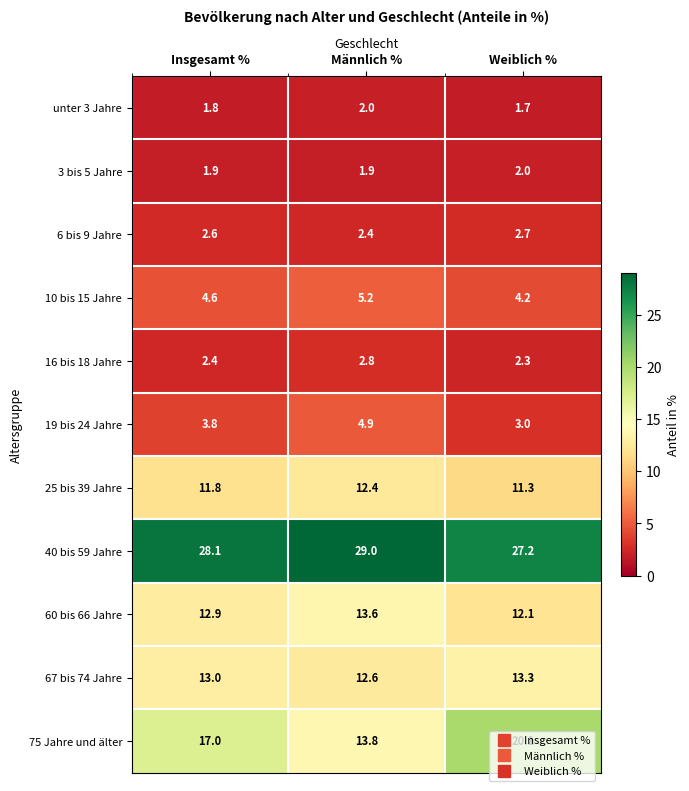

What is the spread (max minus min) of values at Insgesamt %?

26.3